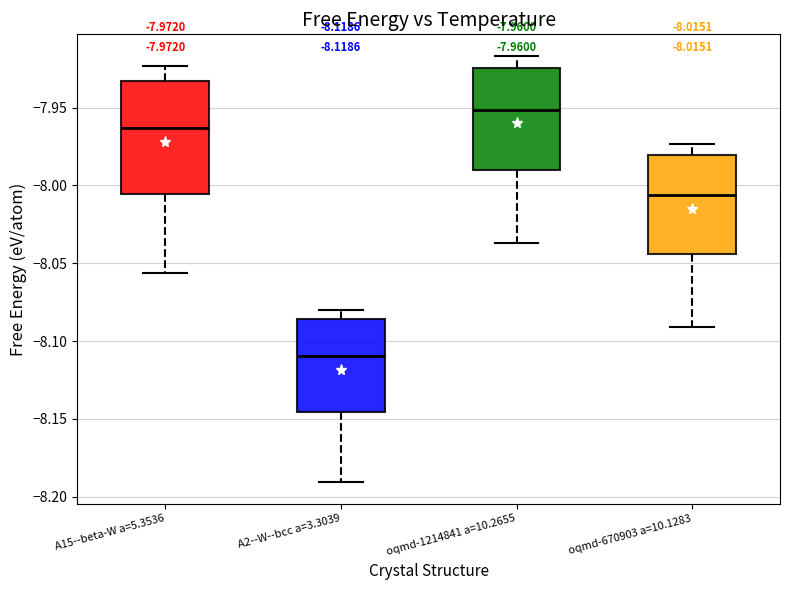

Which box is the tallest, from its lower edge to its upper edge?

A15--beta-W a=5.3536